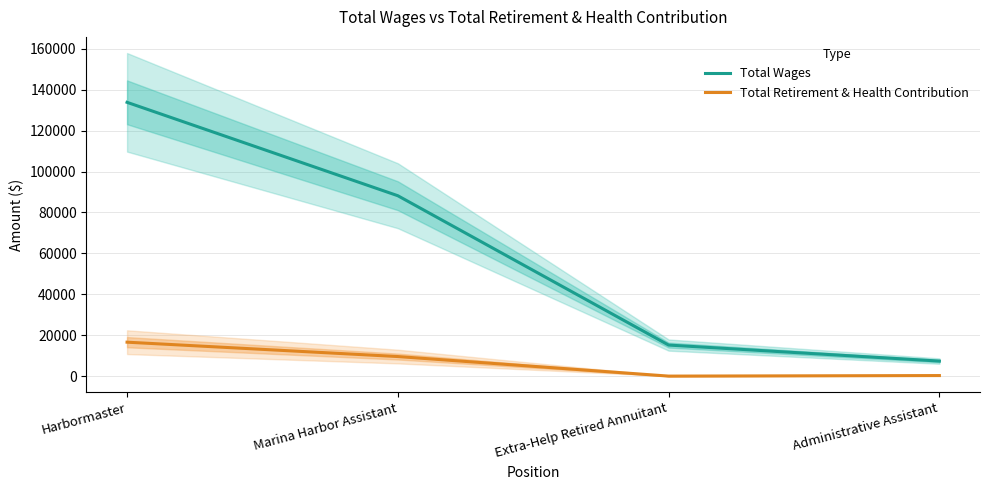

What position from the right is Administrative Assistant?

1